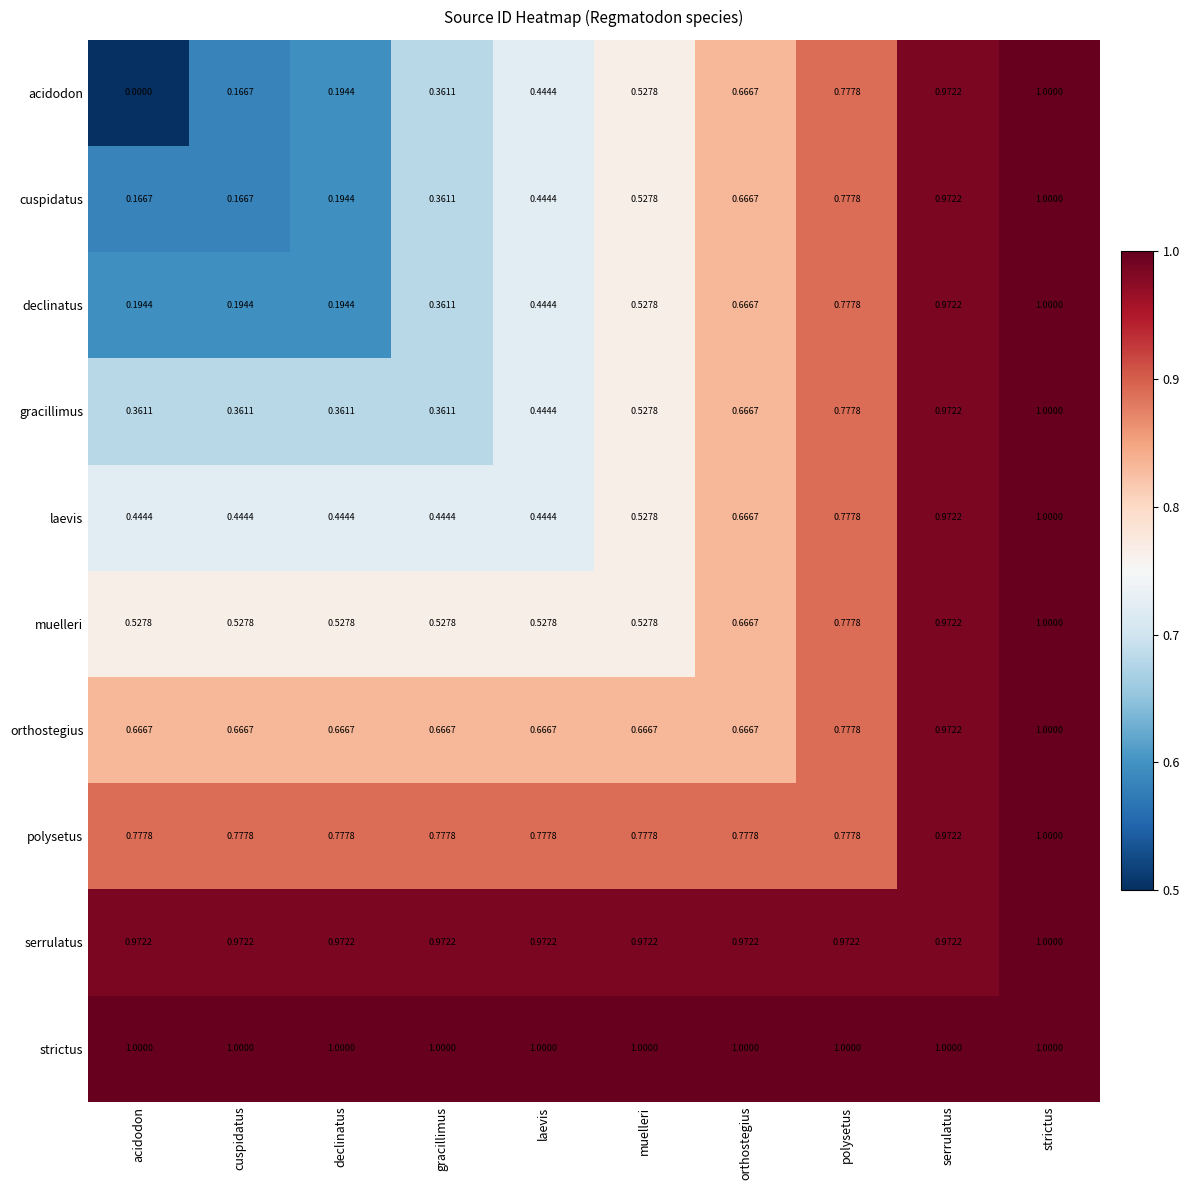

At which category is the sum across all series the highest?

strictus